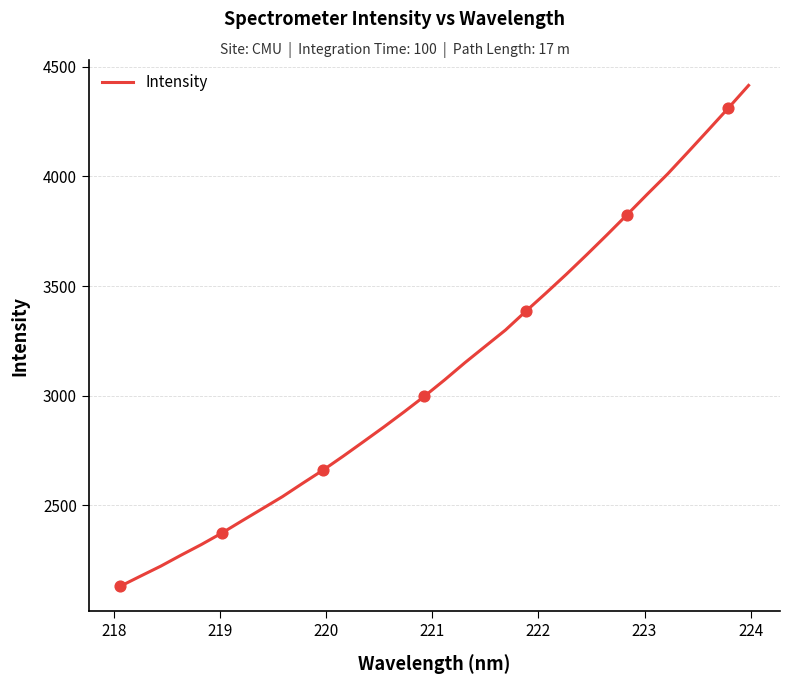

What is the difference between the maximum and minimum values?

2283.1